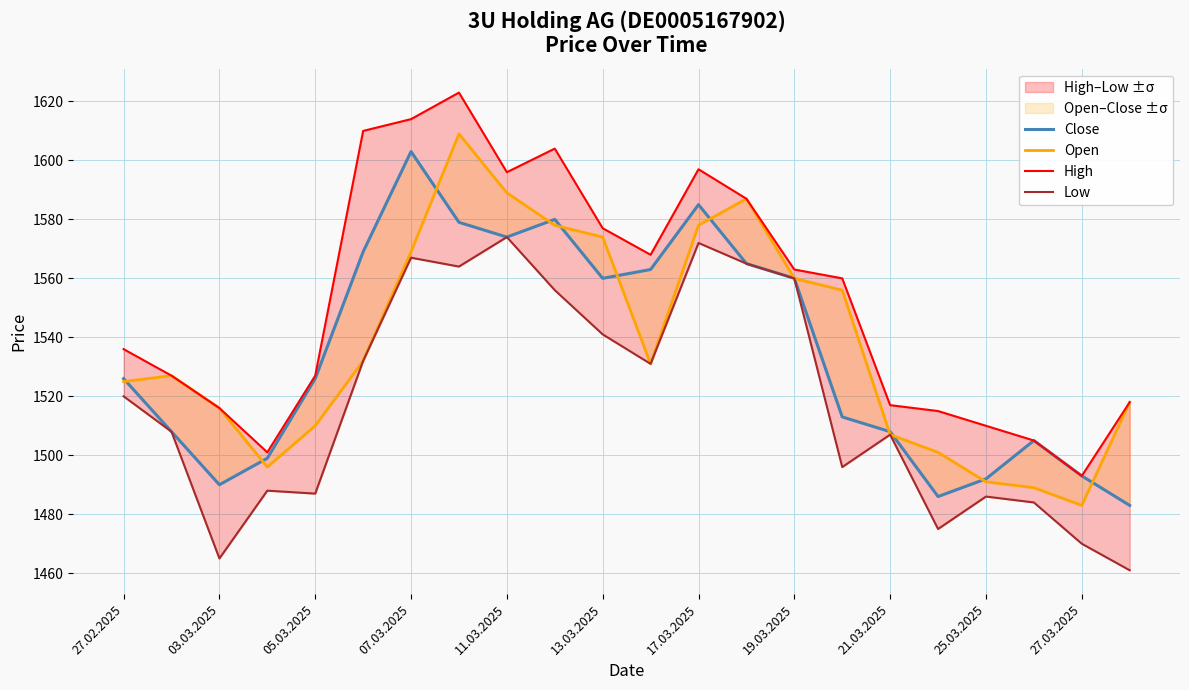

What is the spread (max minus min) of values at 21.03.2025?

10